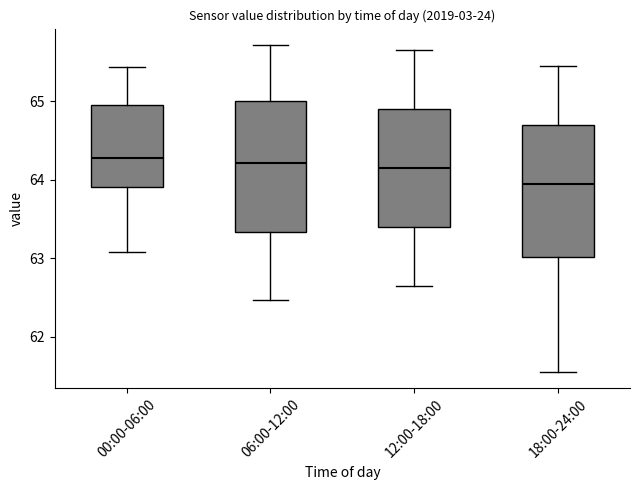

Which box's median line is the lowest?

18:00-24:00